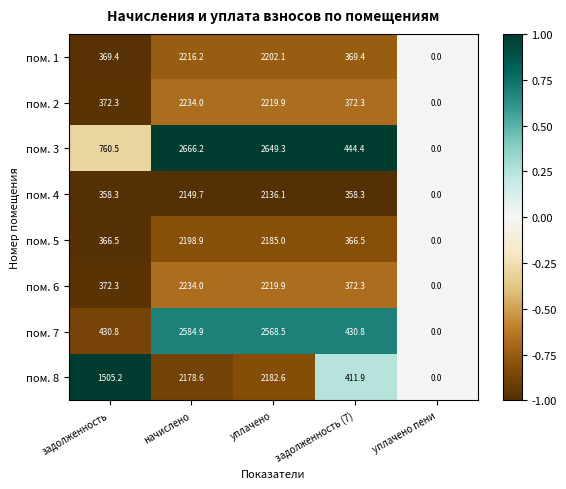

At which category is the sum across all series the highest?

начислено